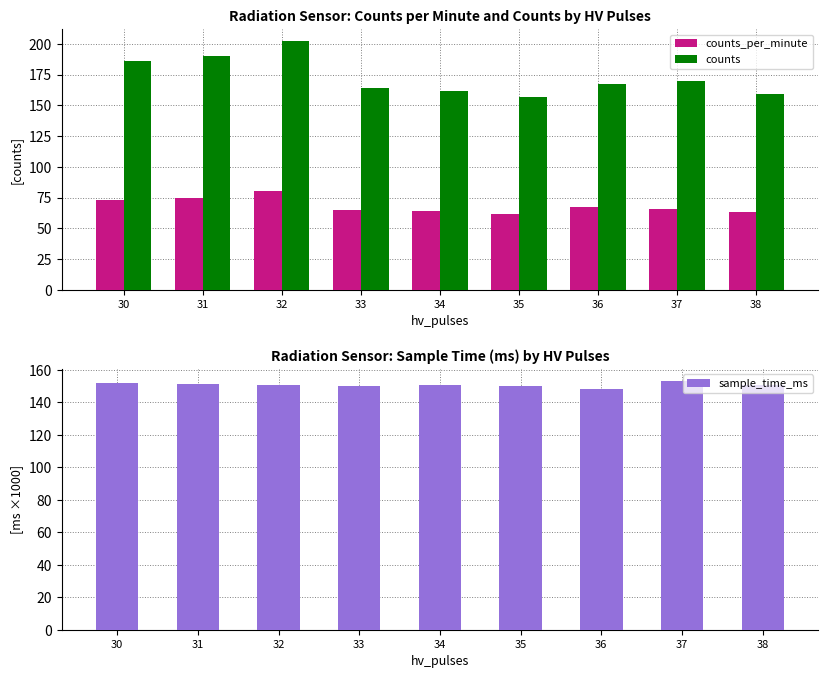

What is the average value of the sample_time_ms series?

150.7